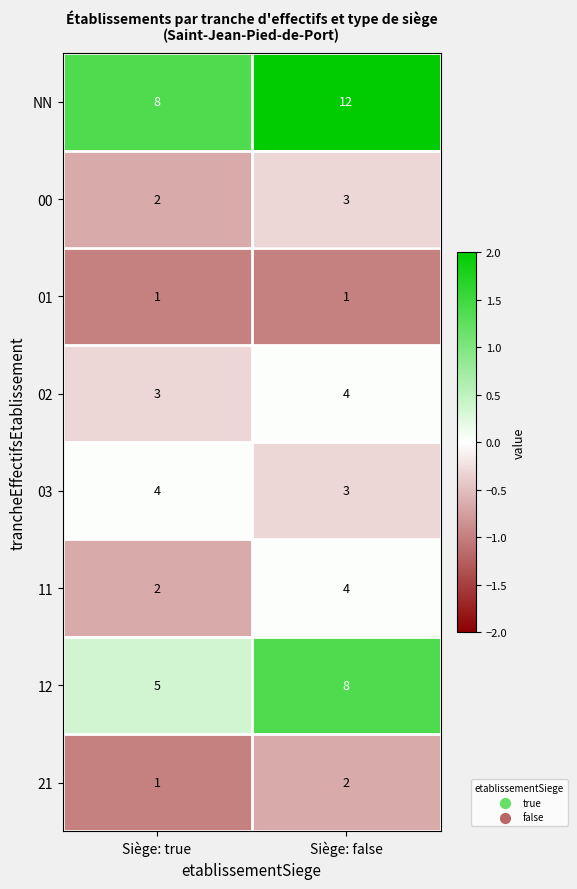

Rank the categories by 11 value from lowest to highest.

Siège: true, Siège: false